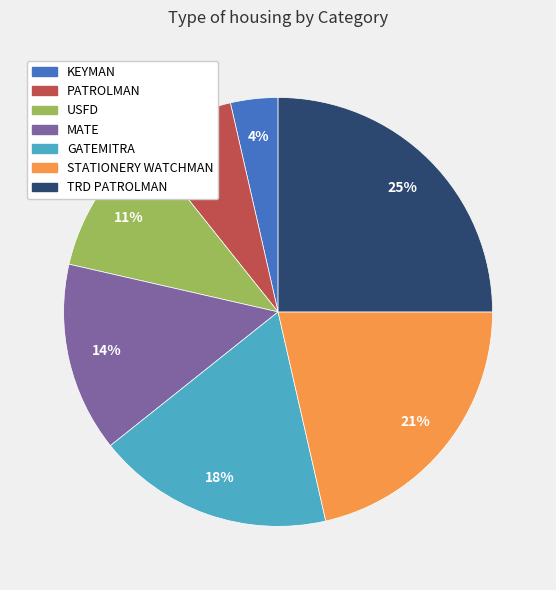

How many slices are in this pie chart?

7